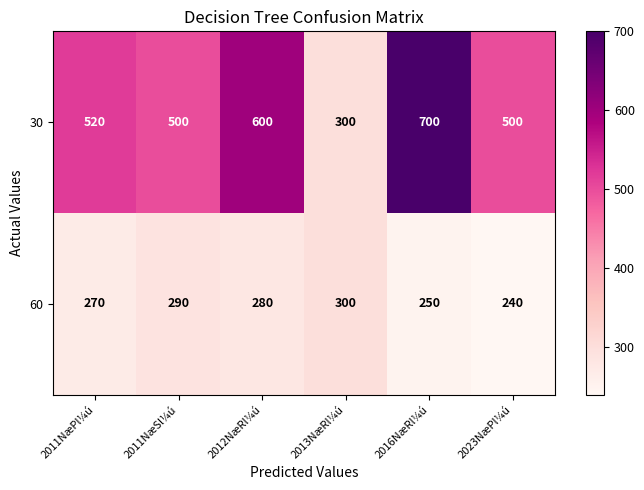

Reading left to right, extract all data points from this chart.

30: 2011NæPl¼ú=520	2011NæSl¼ú=500	2012NæRl¼ú=600	2013NæRl¼ú=300	2016NæRl¼ú=700	2023NæPl¼ú=500
60: 2011NæPl¼ú=270	2011NæSl¼ú=290	2012NæRl¼ú=280	2013NæRl¼ú=300	2016NæRl¼ú=250	2023NæPl¼ú=240